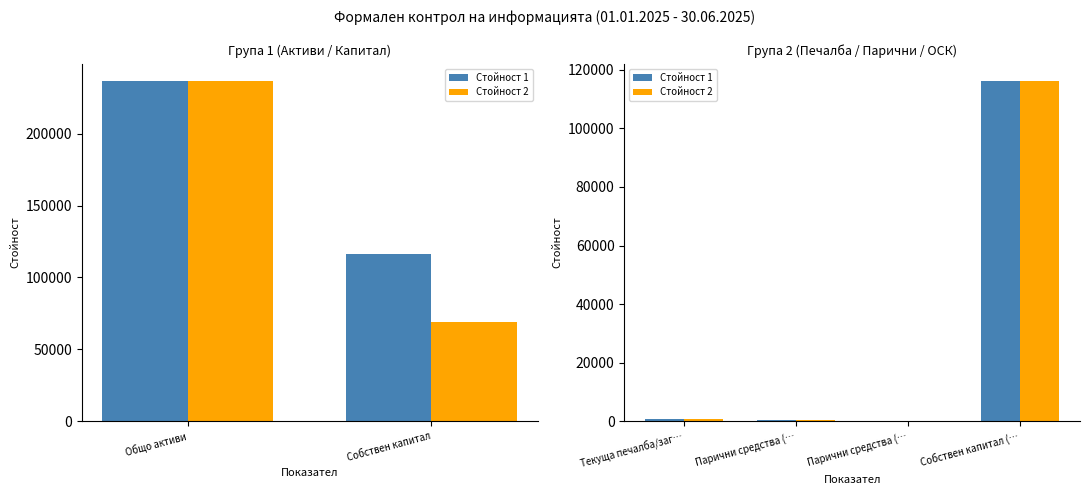

What is the minimum value shown in the chart?

180